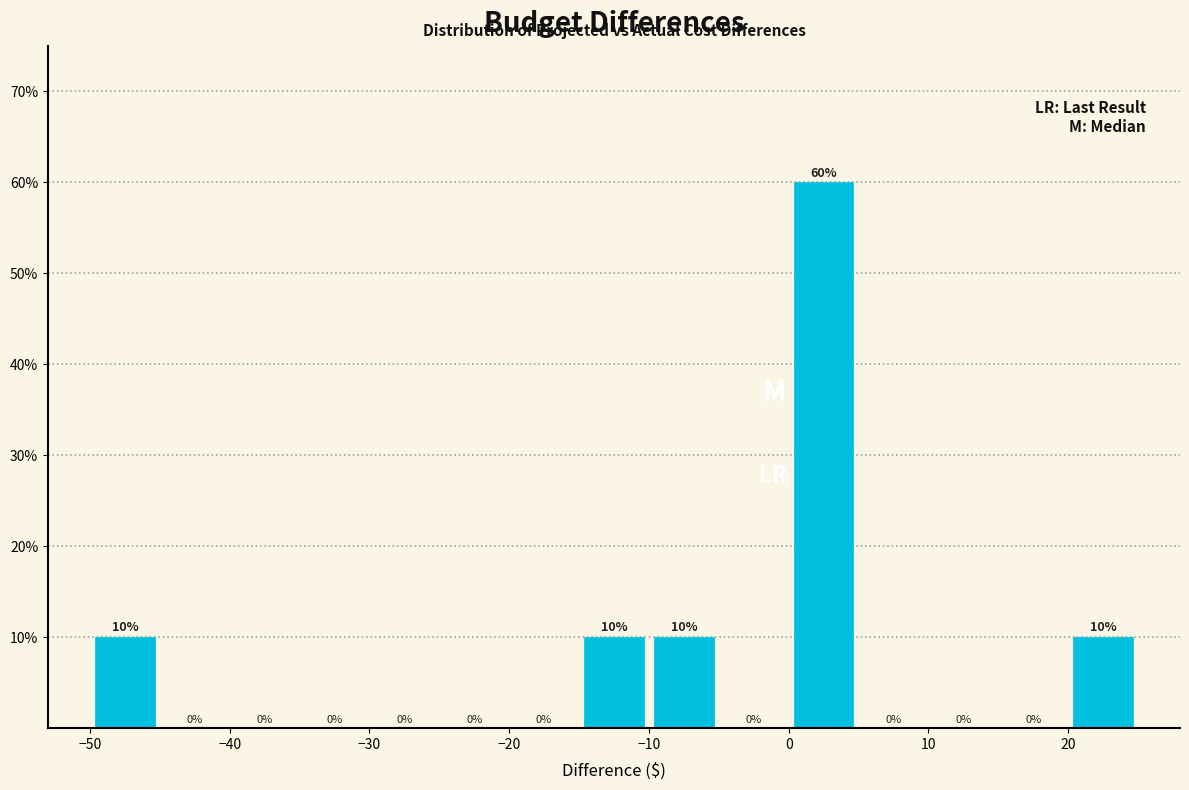

Reading left to right, transcribe this chart: for each bar, give the range it covers on the x-axis and its height.

-50 to -45: 10
-45 to -40: 0
-40 to -35: 0
-35 to -30: 0
-30 to -25: 0
-25 to -20: 0
-20 to -15: 0
-15 to -10: 10
-10 to -5: 10
-5 to 0: 0
0 to 5: 60
5 to 10: 0
10 to 15: 0
15 to 20: 0
20 to 25: 10